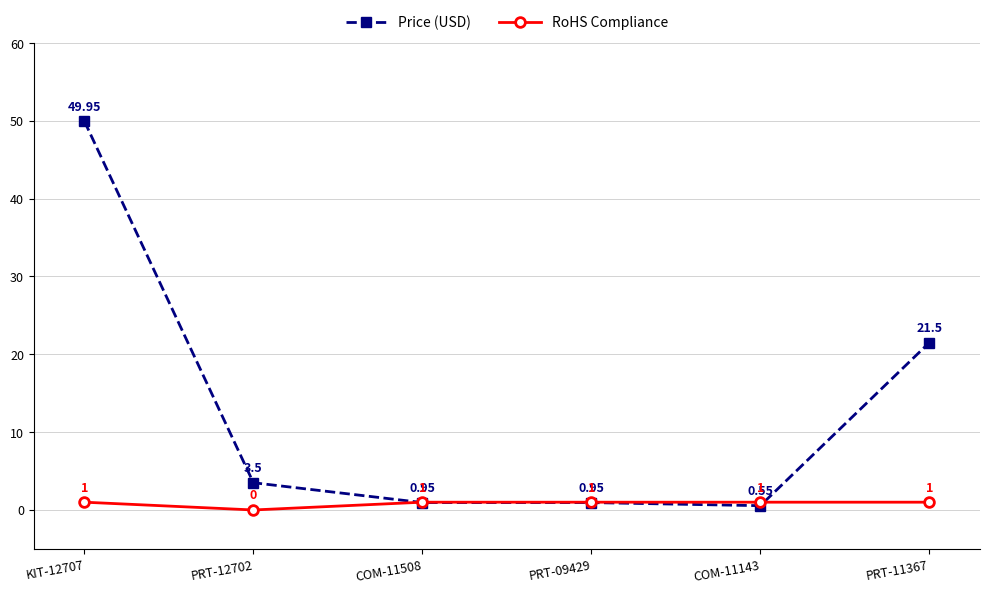

Rank the series by their maximum value, from highest to lowest.

Price (USD), RoHS Compliance